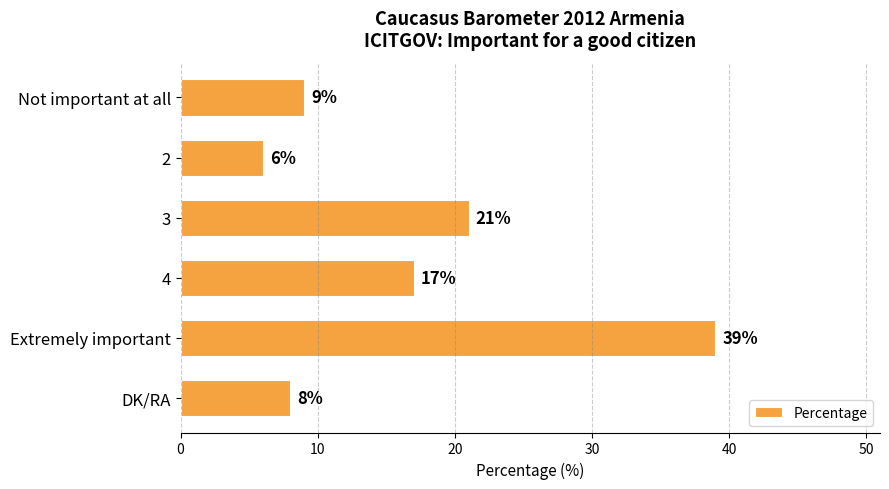

Rank the categories by value from highest to lowest.

Extremely important, 3, 4, Not important at all, DK/RA, 2